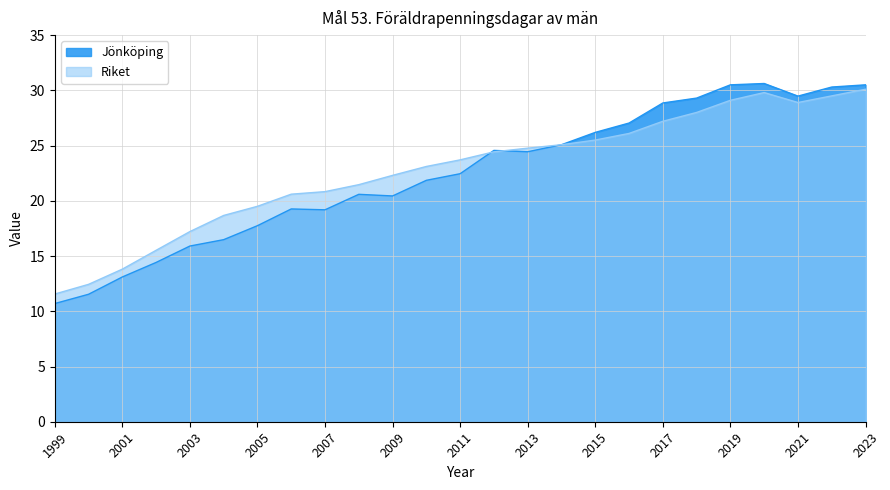

What is the sum of all Riket values?

569.2